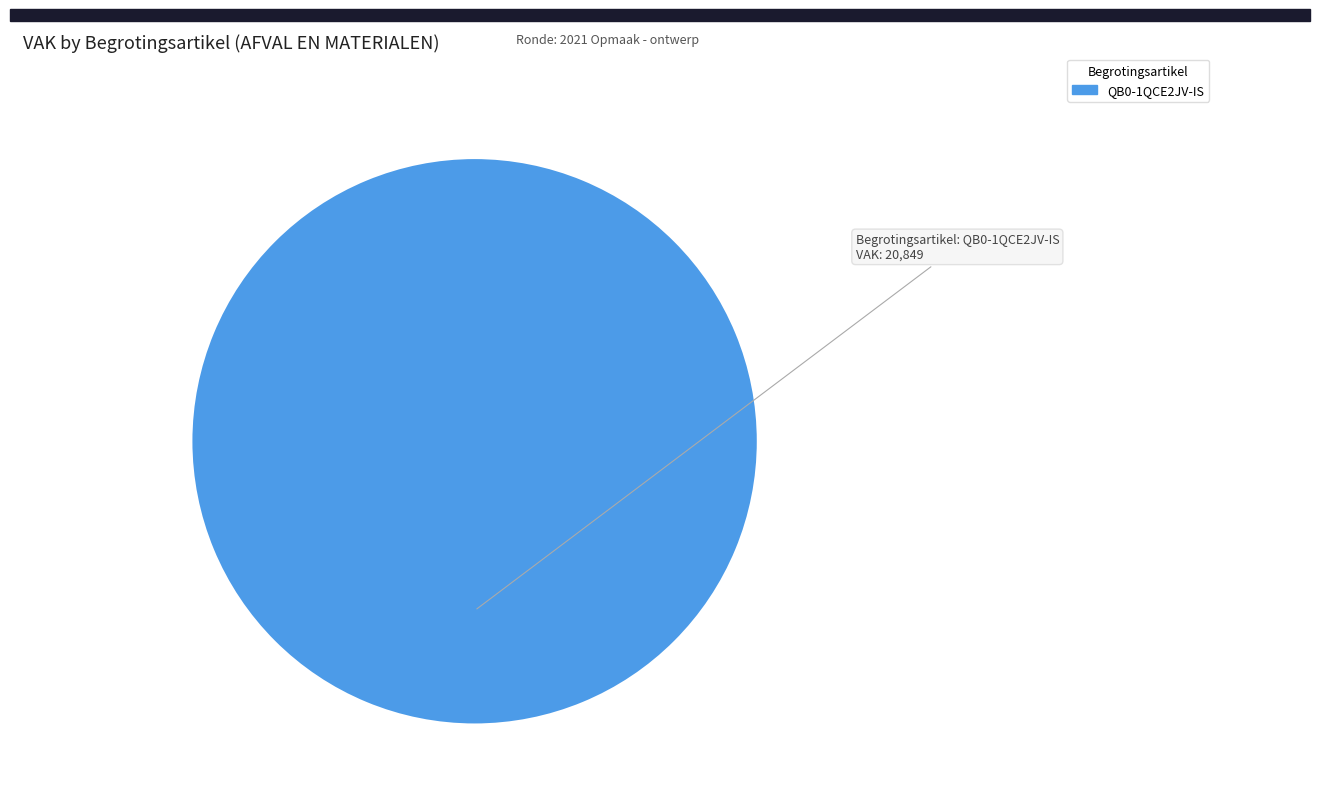

Does any single category account for the majority?

Yes